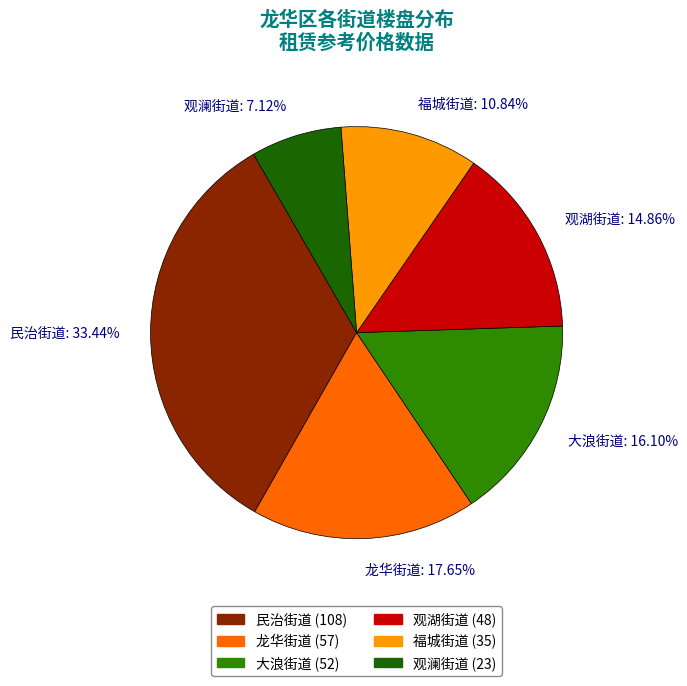

How much of the chart is everything except 民治街道?

66.6%